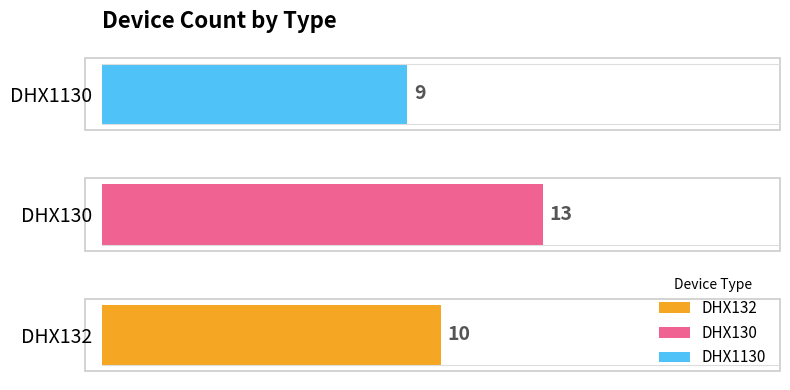

What is the difference between the maximum and minimum values?

4